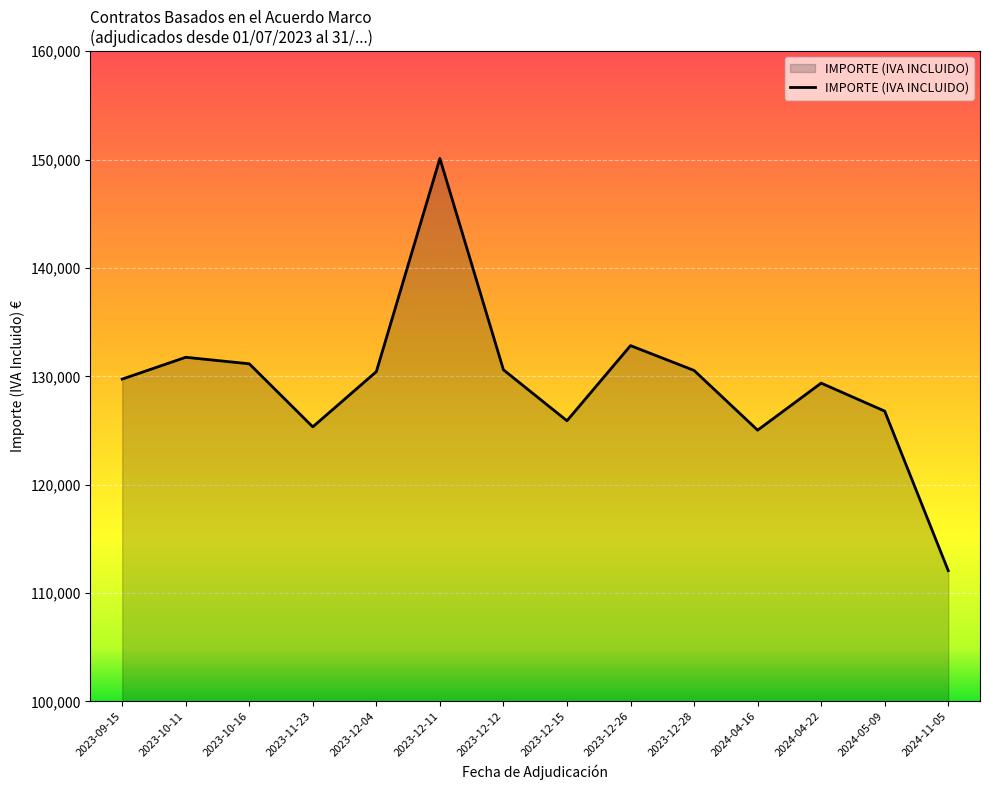

Is it true that the value at 2023-10-11 is 131756.9?

True